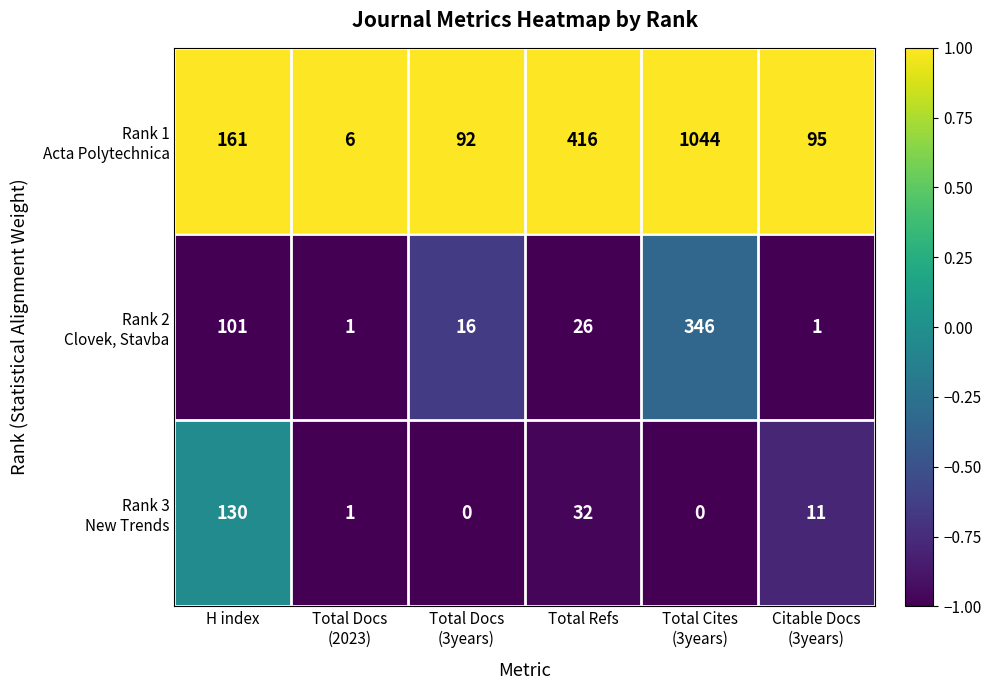

What is the greatest value displayed?

1044